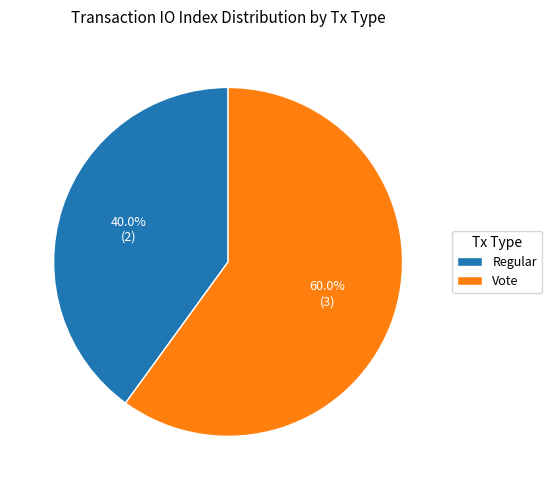

What is the majority slice?

Vote